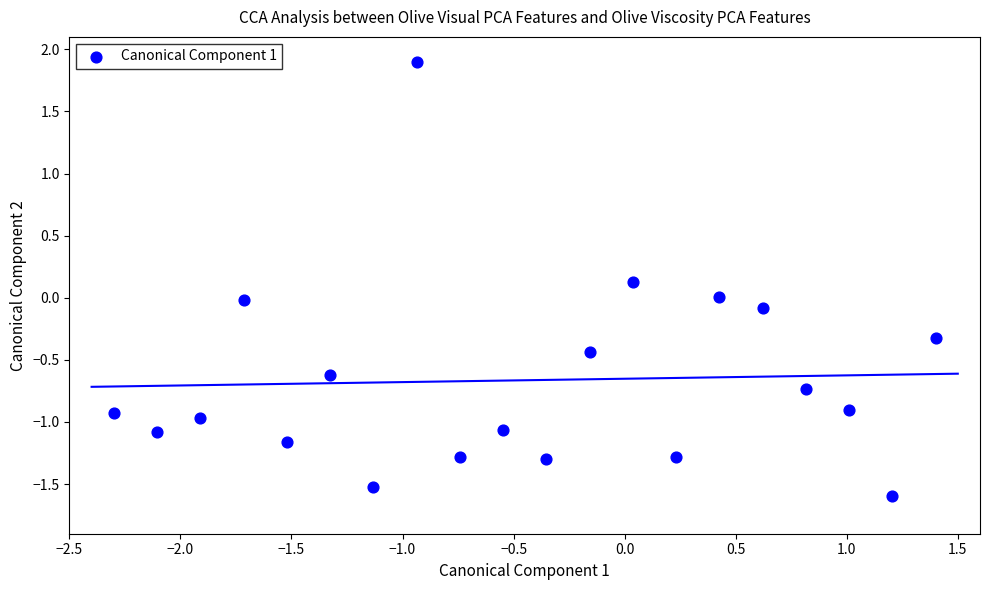

What is the range of X values (max minus min)?

3.7